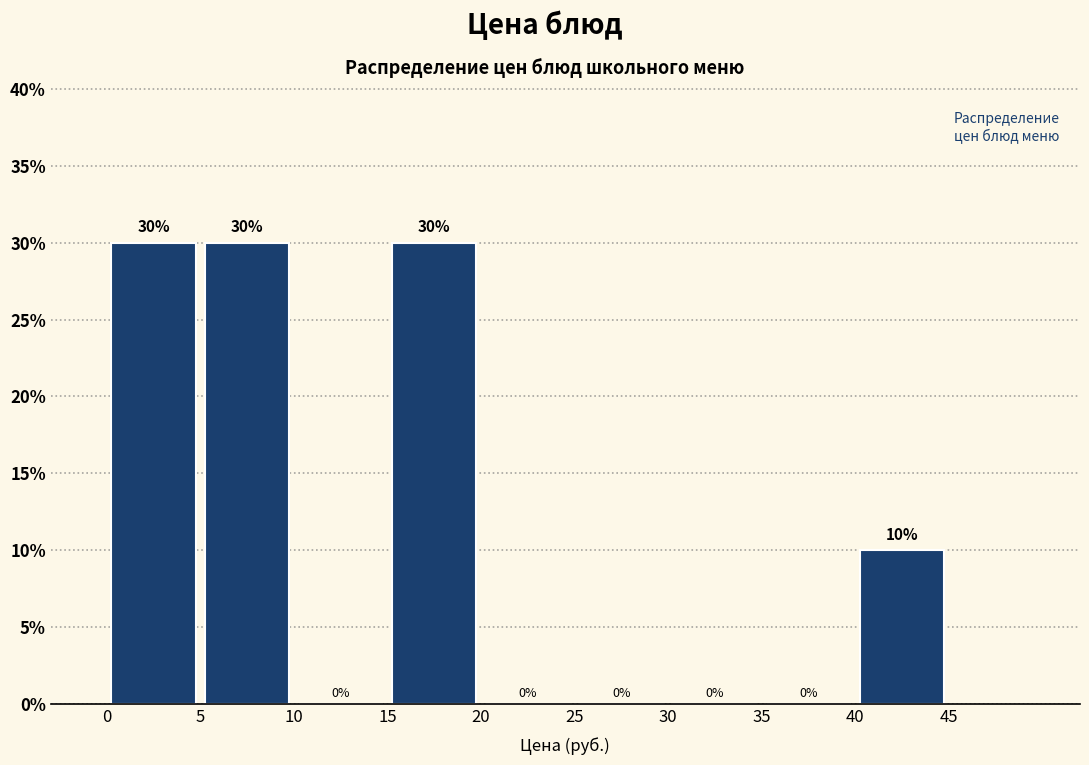

How tall is the bar that spans 0 to 5 on the x-axis?

30